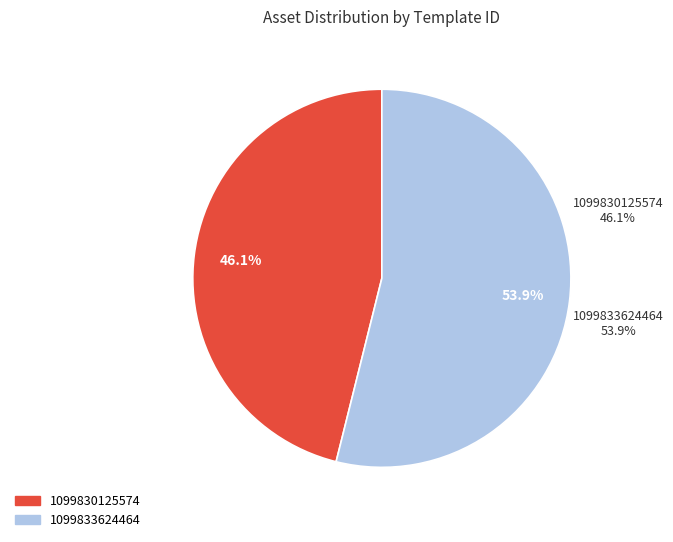

To the nearest percent, what portion does 1099830125574 represent?

46%